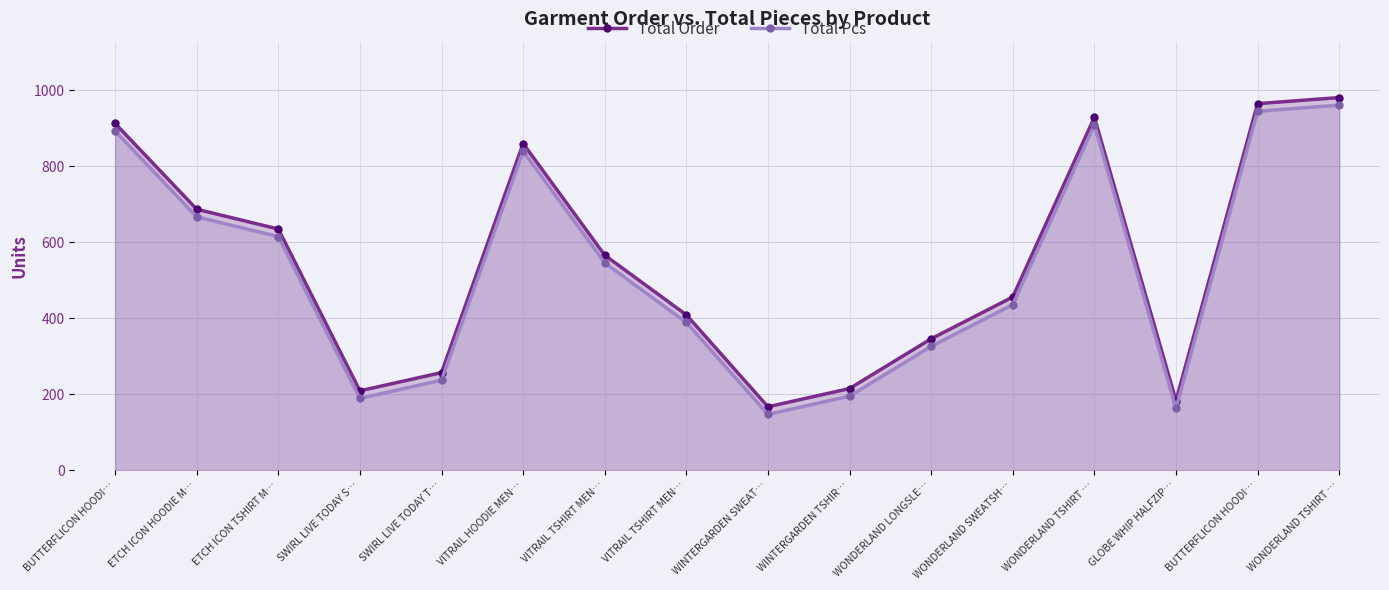

Is it true that Total Order equals 215 at WINTERGARDEN TSHIR…?

True